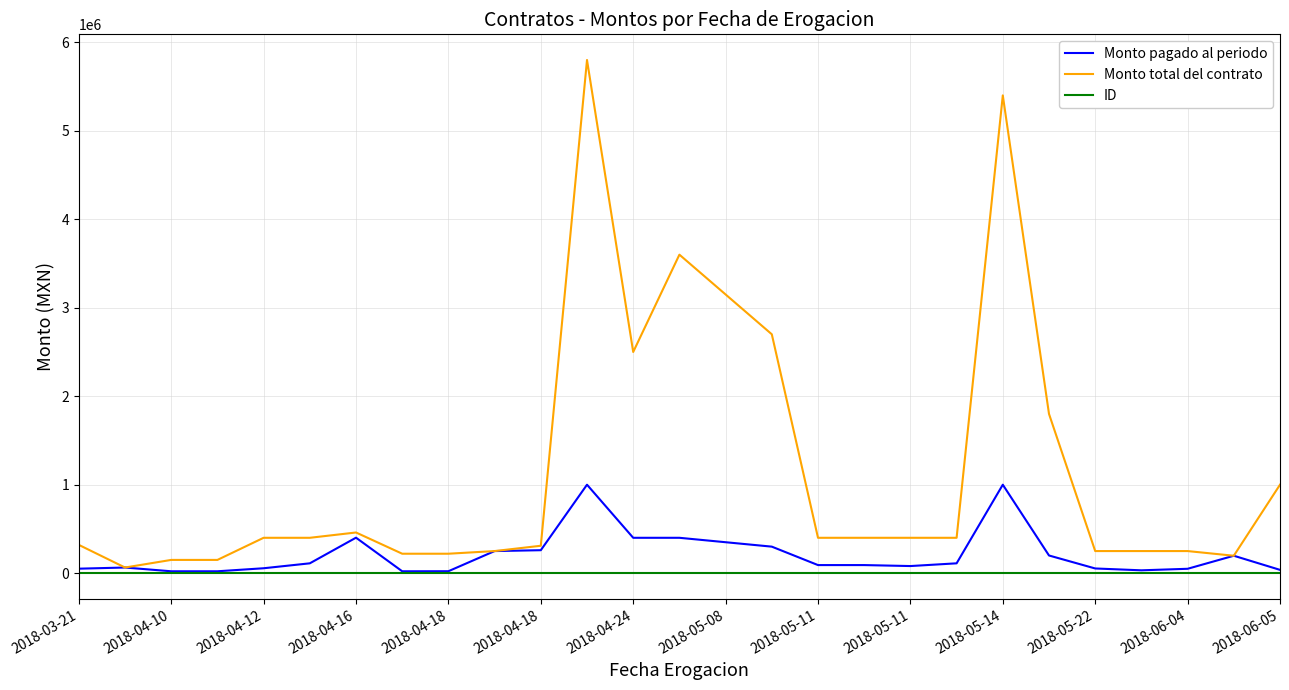

What is the highest value of the Monto pagado al periodo series?

1000000.0